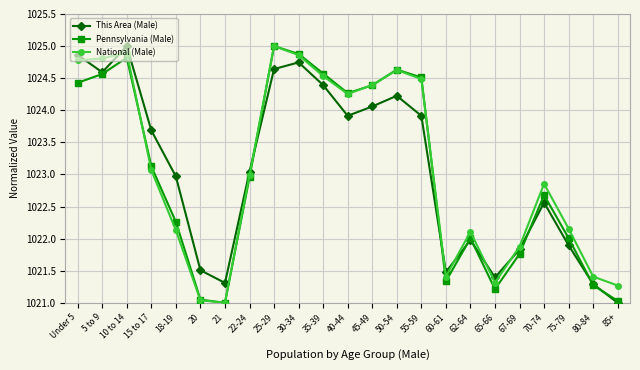

How many interior local peaks does the This Area (Male) series have?

5